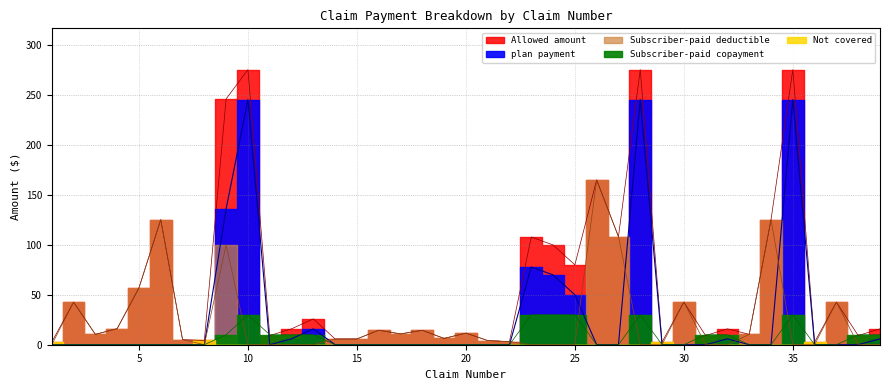

What is the difference between the maximum and minimum values in the Subscriber-paid deductible series?

165.0